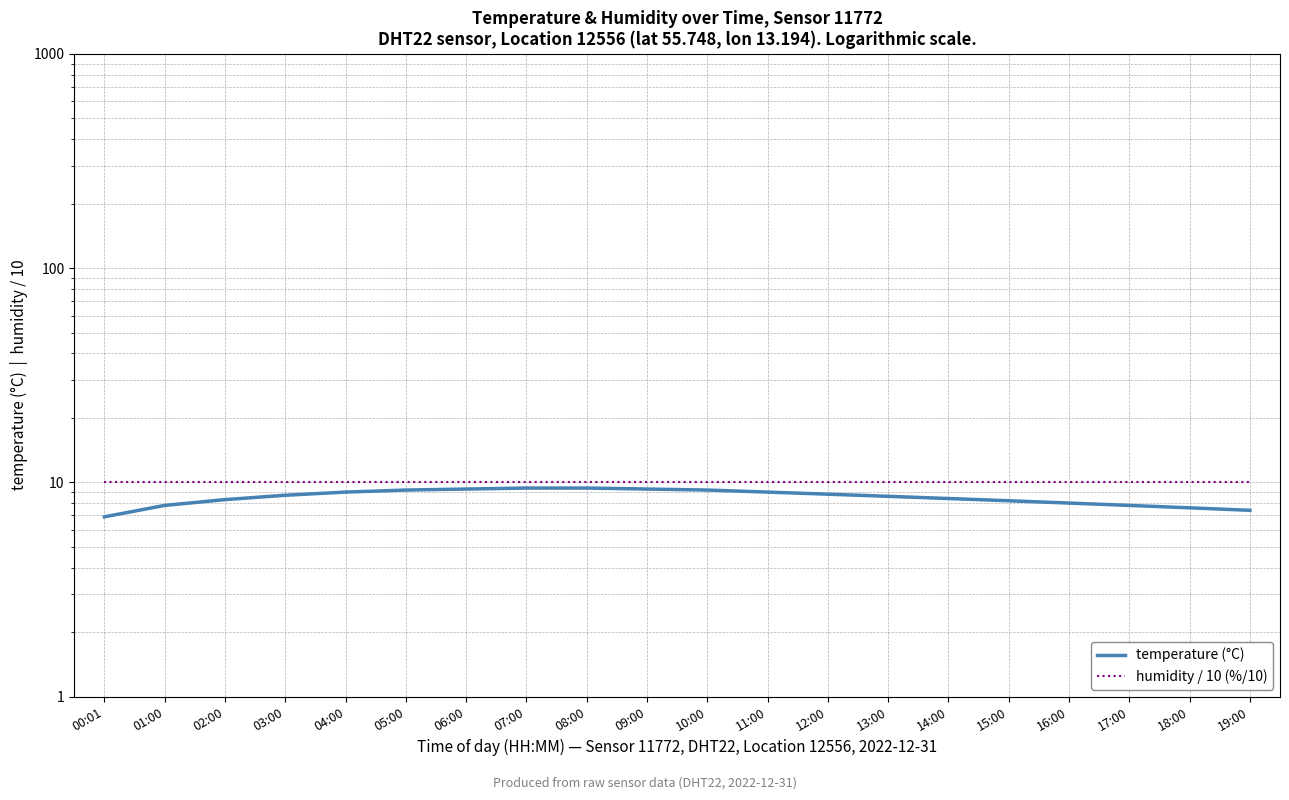

True or false: humidity / 10 (%/10) has more than 1 points higher than both neighbors.

False